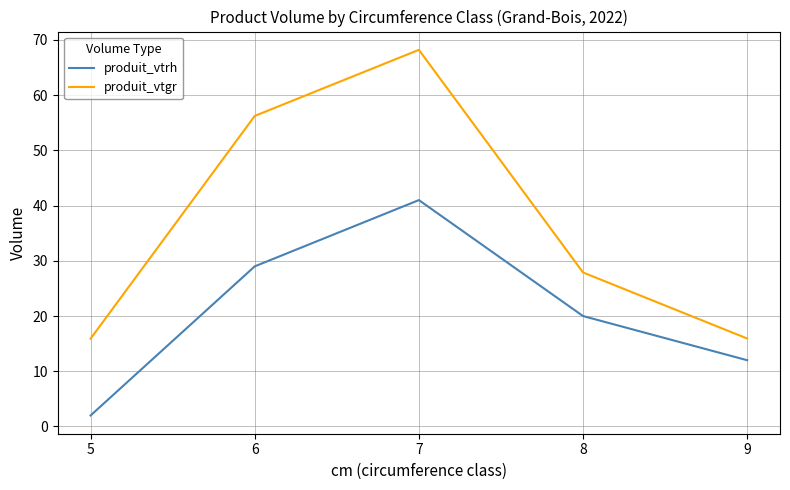

Where is the first local maximum for produit_vtrh?

7